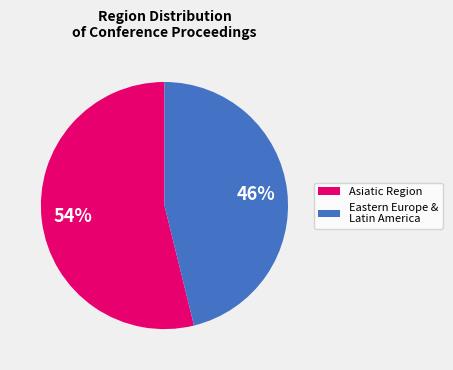

To the nearest percent, what is the average slice percentage?

50%